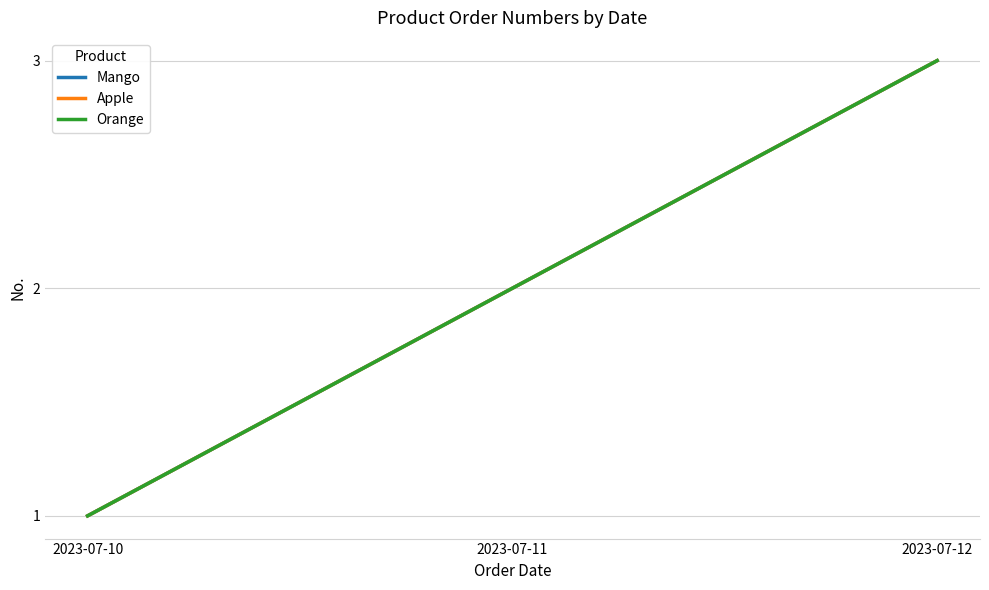

At which category is the sum across all series the highest?

2023-07-12